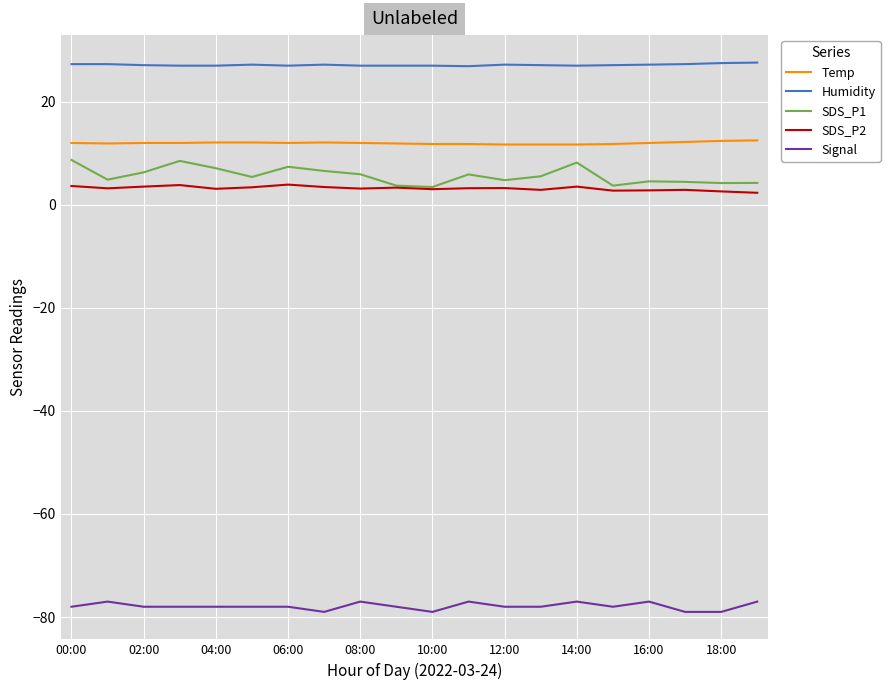

True or false: SDS_P1 and Temp intersect in this chart.

False